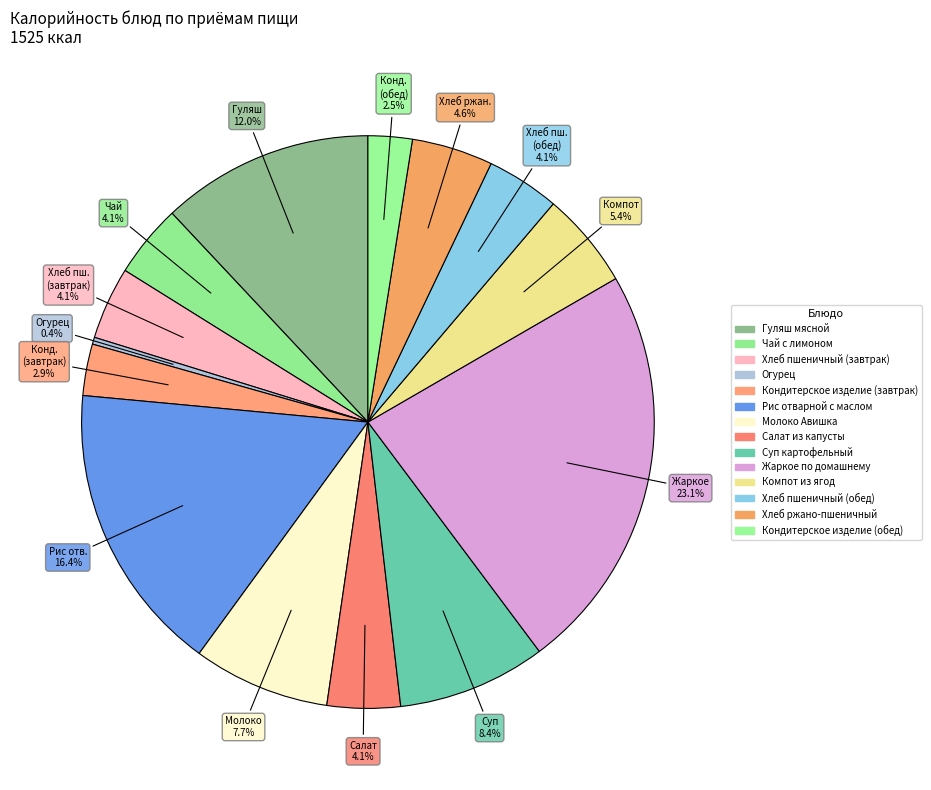

What is the ratio of the value at Молоко Авишка to the value at Салат из капусты?

1.9